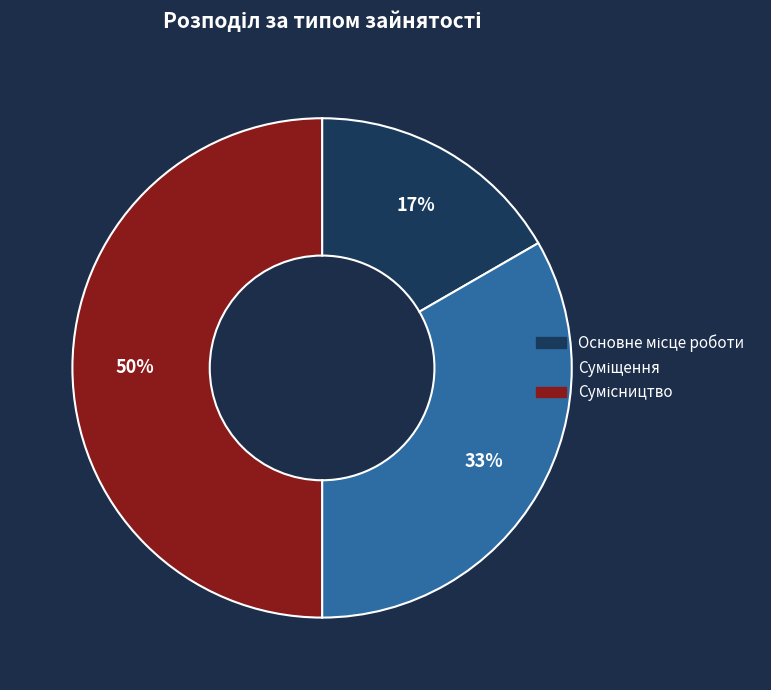

To the nearest percent, what is the difference between the largest and smallest slice percentages?

33%